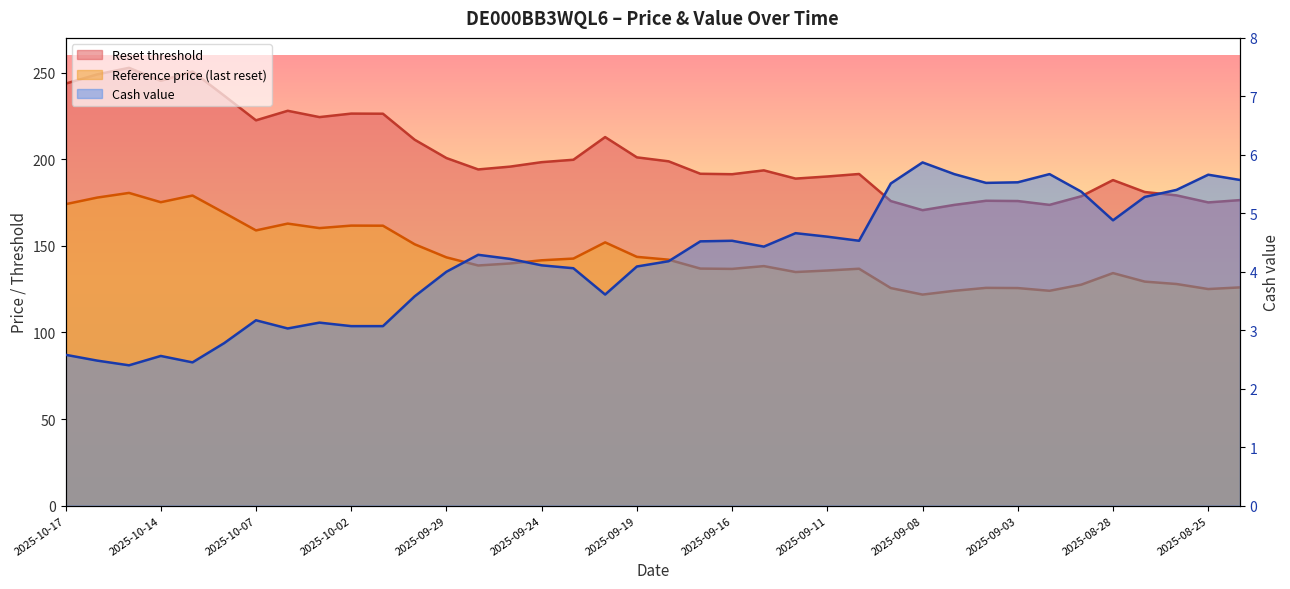

True or false: Reset threshold has a value of 198.7 at 2025-09-18.

True